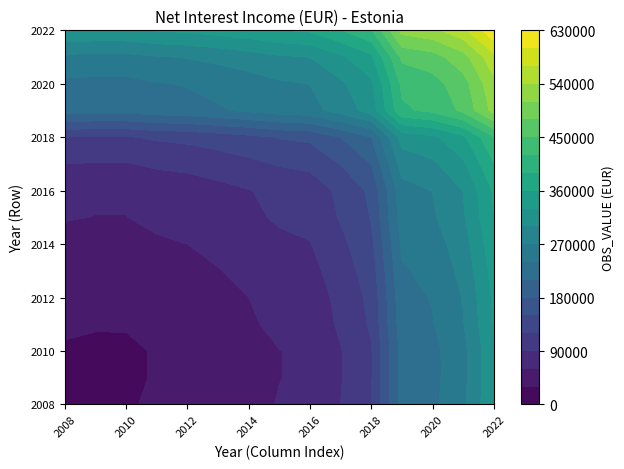

What is the sum of all 2018 values?

3142380